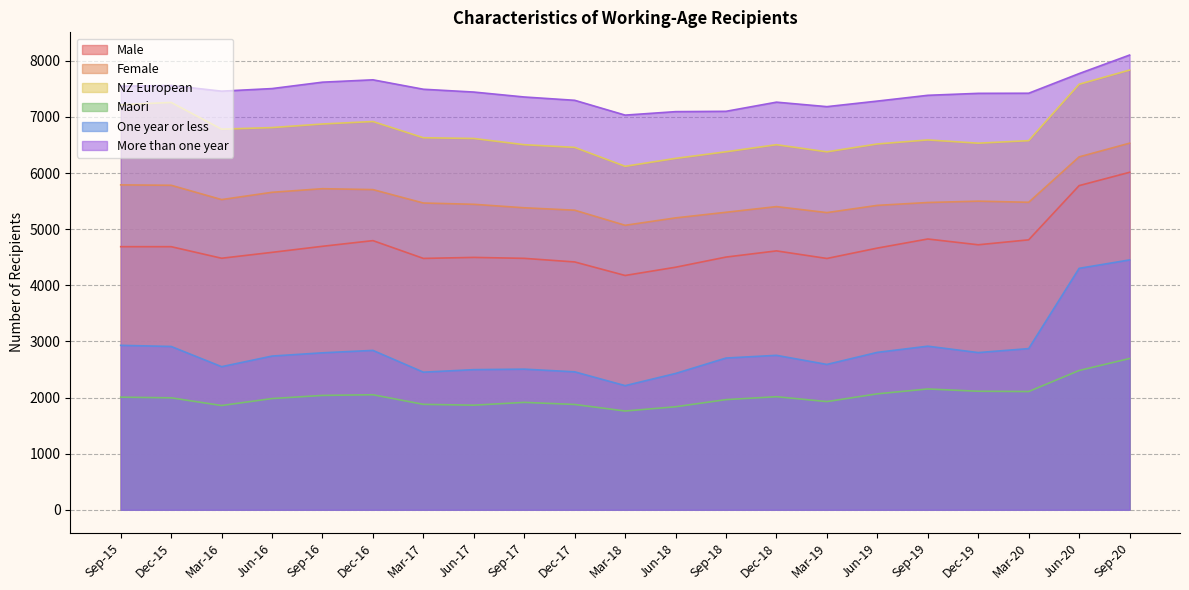

What is the difference between the maximum and minimum values in the Maori series?

935